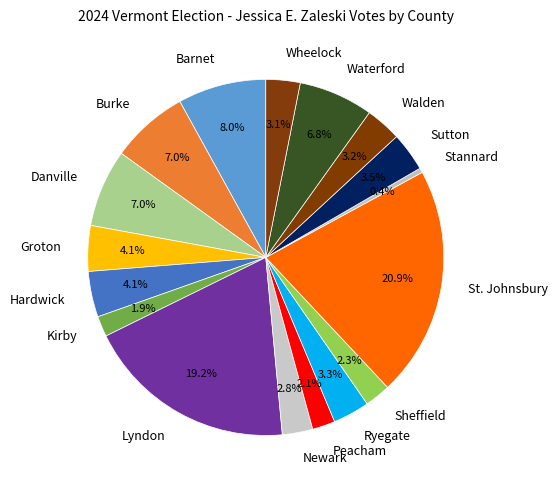

What is the smallest slice in the pie chart?

Stannard